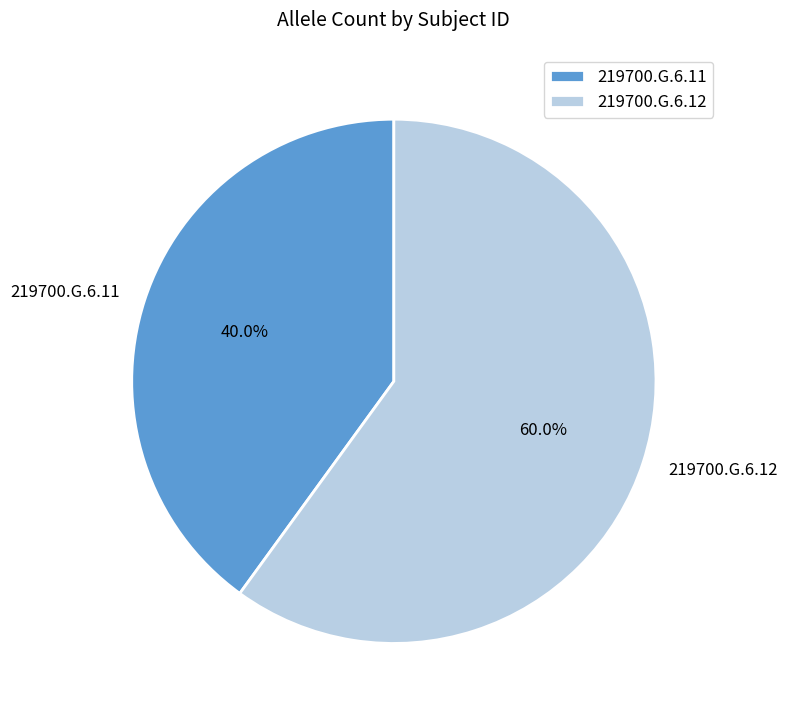

Count the number of slices in the pie.

2